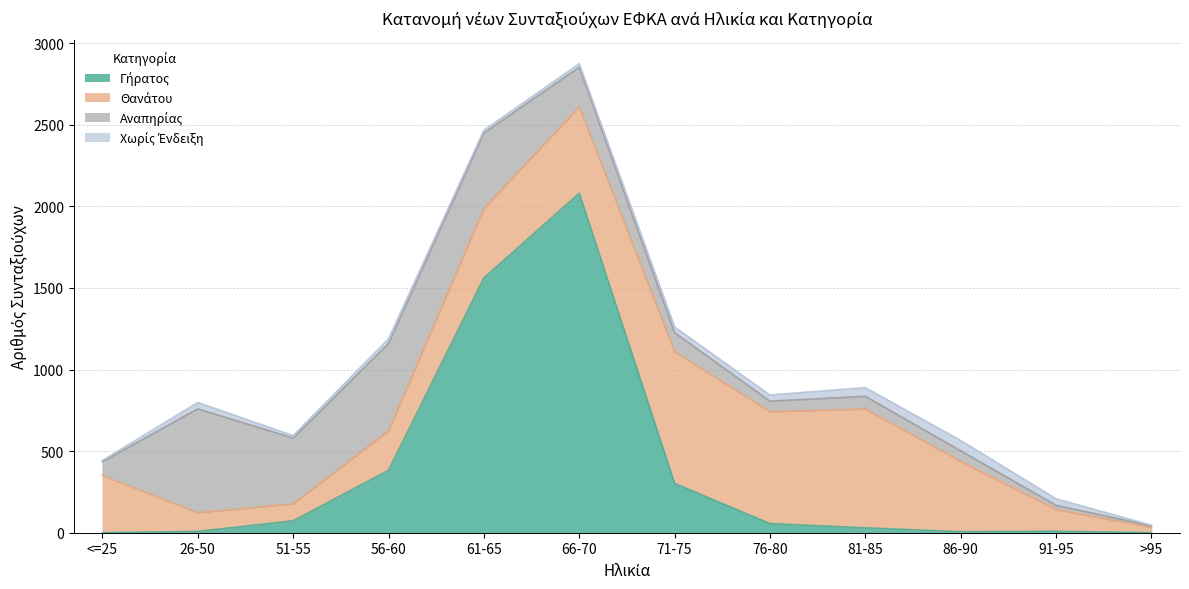

Is the value of Θανάτου at 51-55 greater than the value of Χωρίς Ένδειξη at 26-50?

Yes